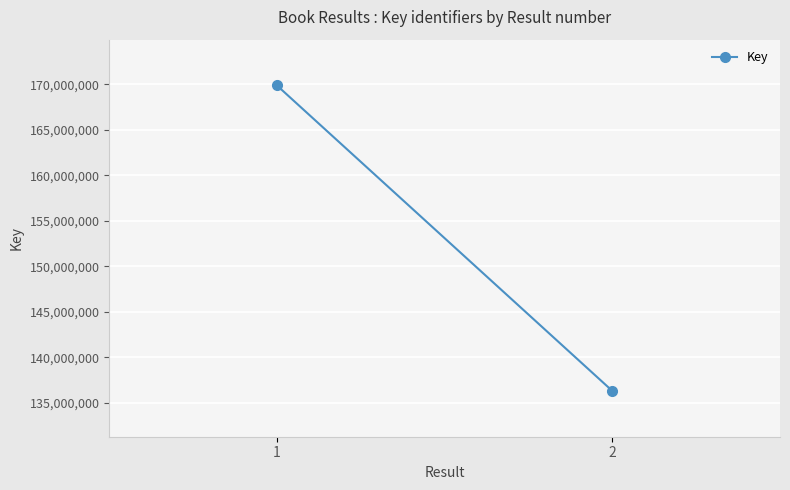

What is the average value?

153107174